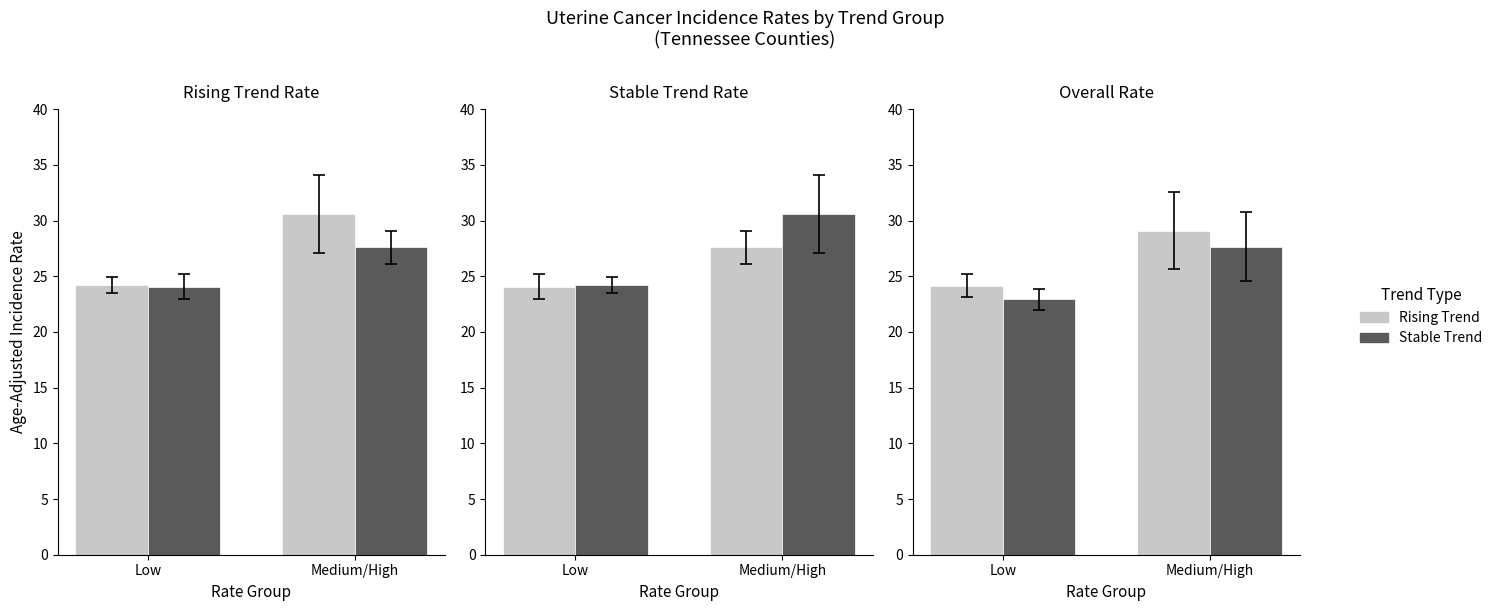

What is the approximate value of Rising Trend at Medium/High?

29.1